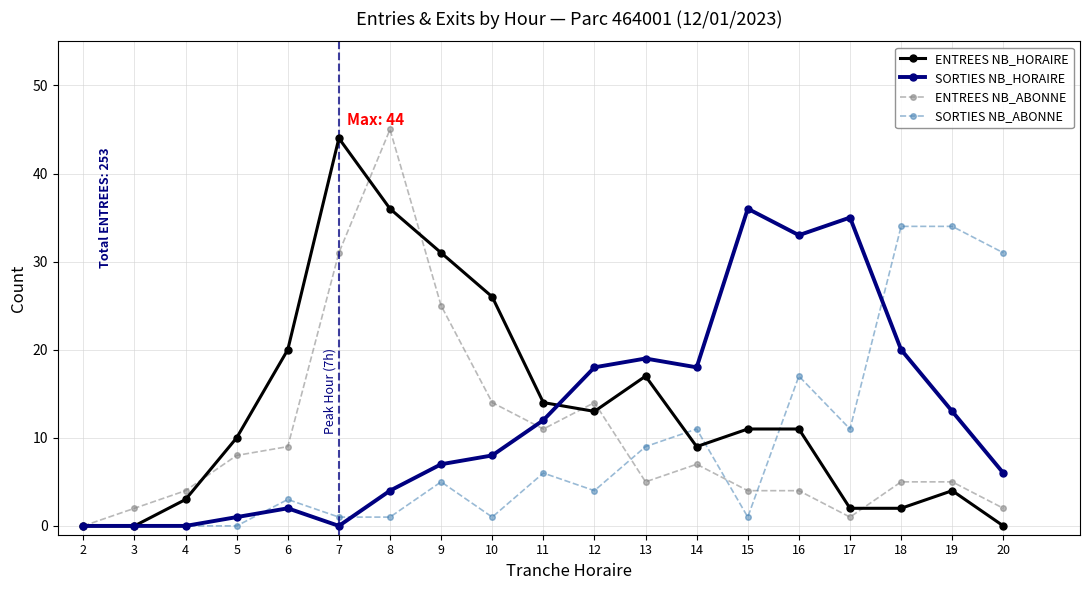

What is the maximum value for ENTREES NB_HORAIRE?

44